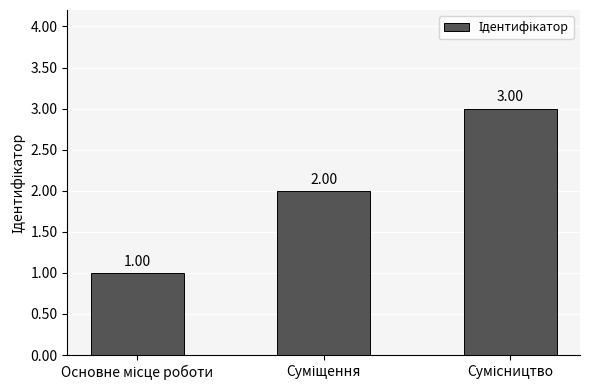

What is the sum of all values?

6